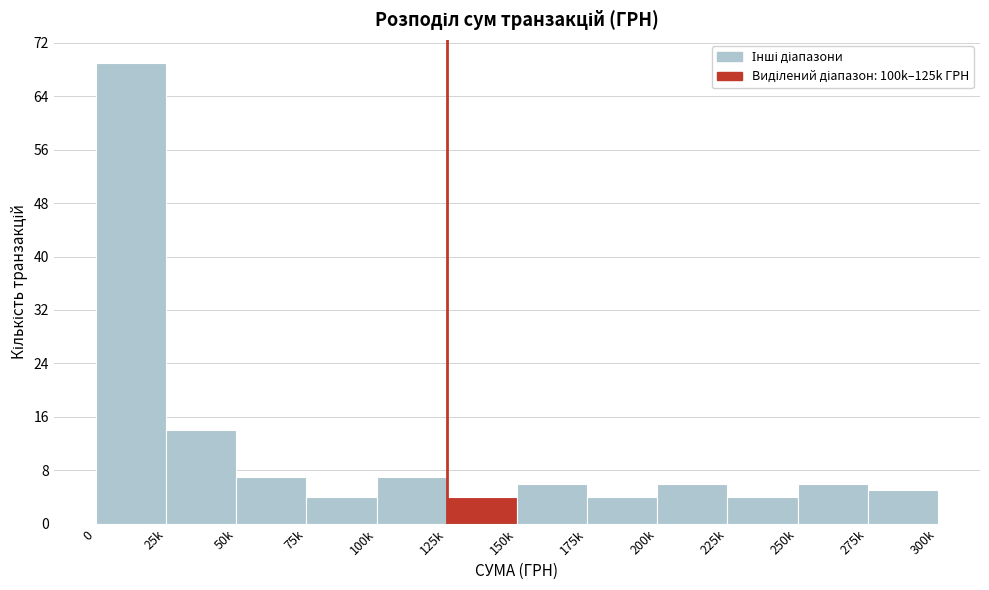

Reading left to right, extract all data points from this chart.

0=69	25k=14	50k=7	75k=4	100k=7	125k=4	150k=6	175k=4	200k=6	225k=4	250k=6	275k=5